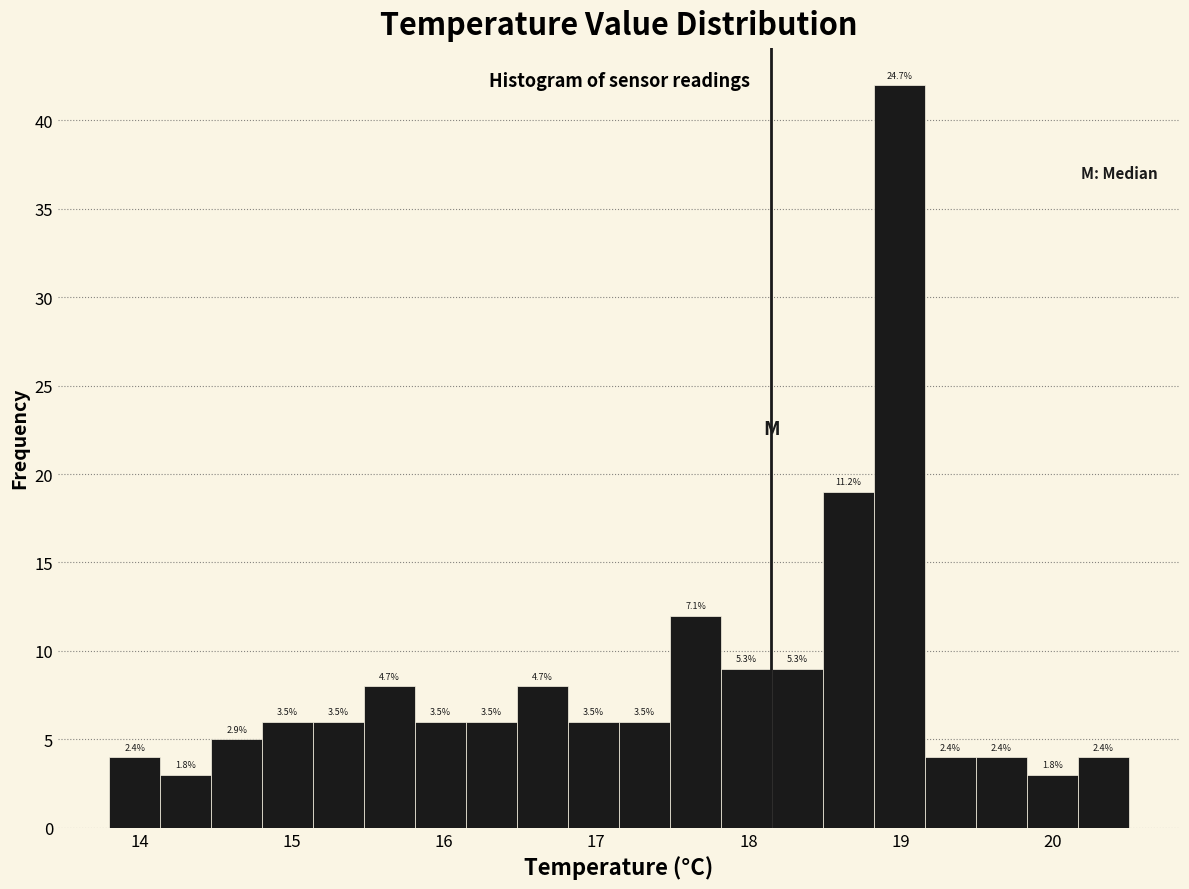

Around what value on the x-axis is the tallest bar? Give the approximate position of its centre, as read against the axis.

19.0